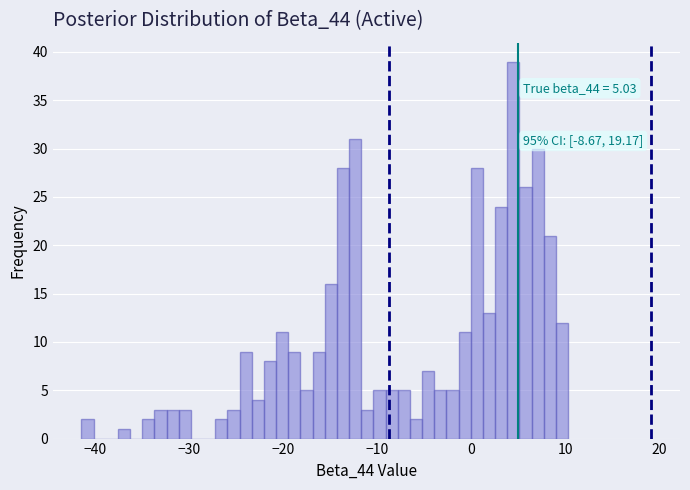

Read against the x-axis, roughly where is the centre of the tallest bar?

4